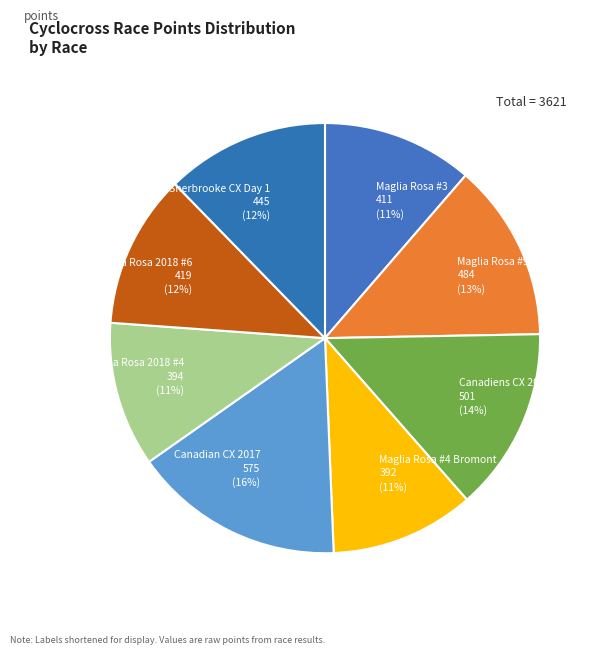

Which category has the biggest portion of the pie?

Canadian CX 2017